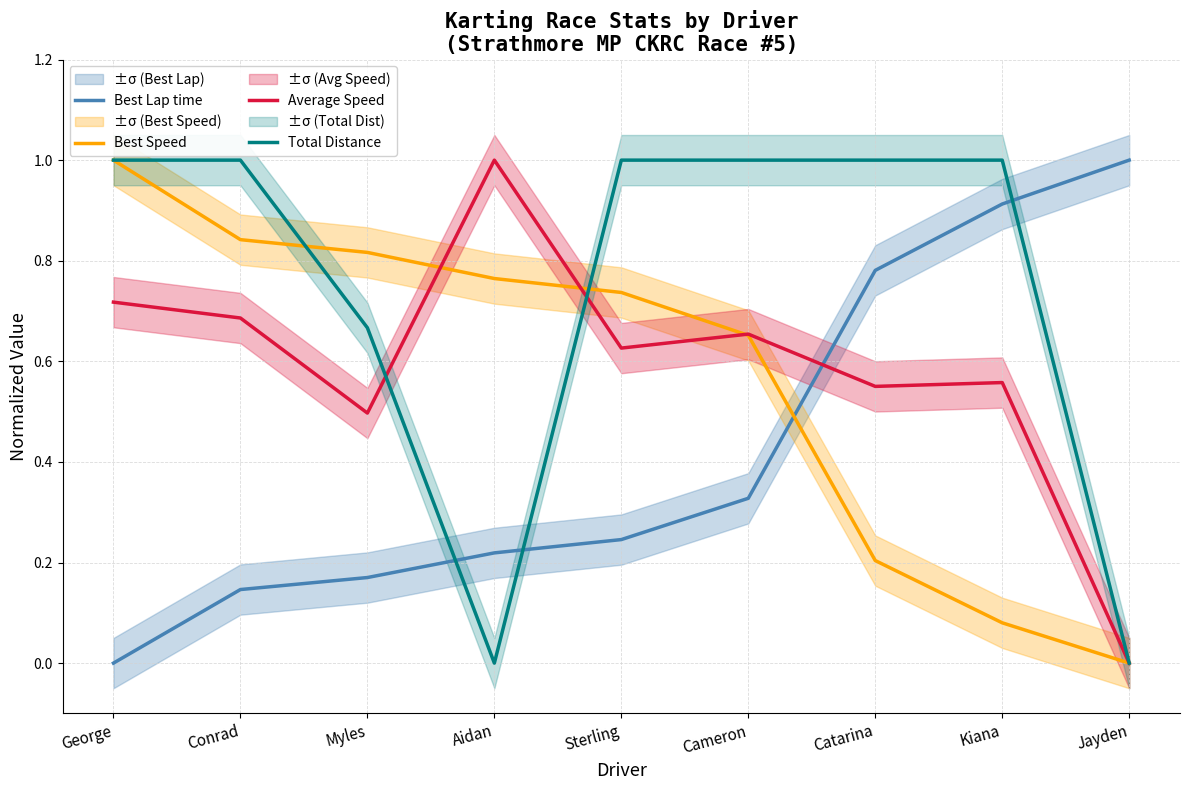

True or false: Best Lap time has more than 2 interior local peaks.

False